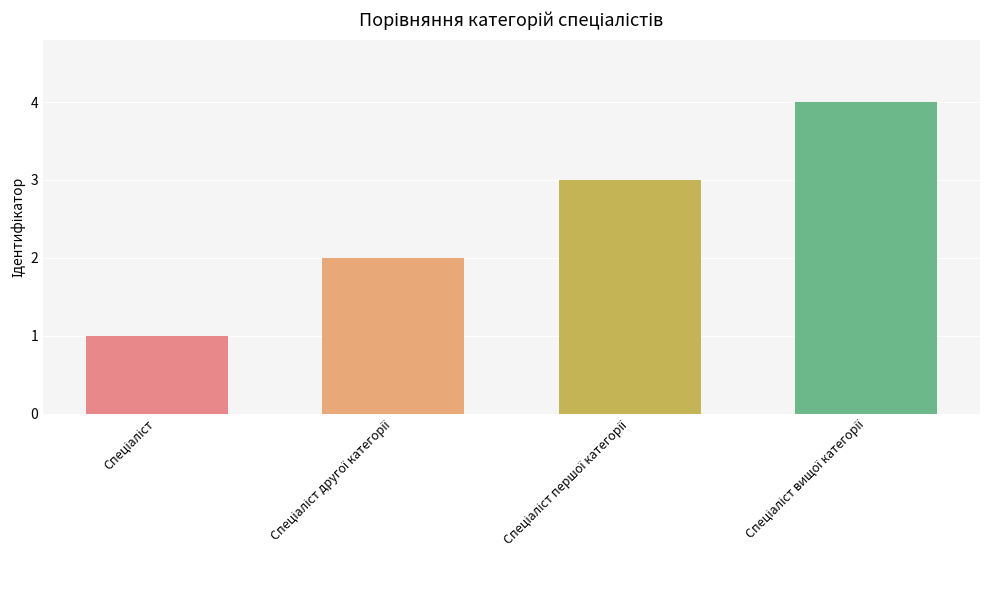

What is the smallest value displayed?

1